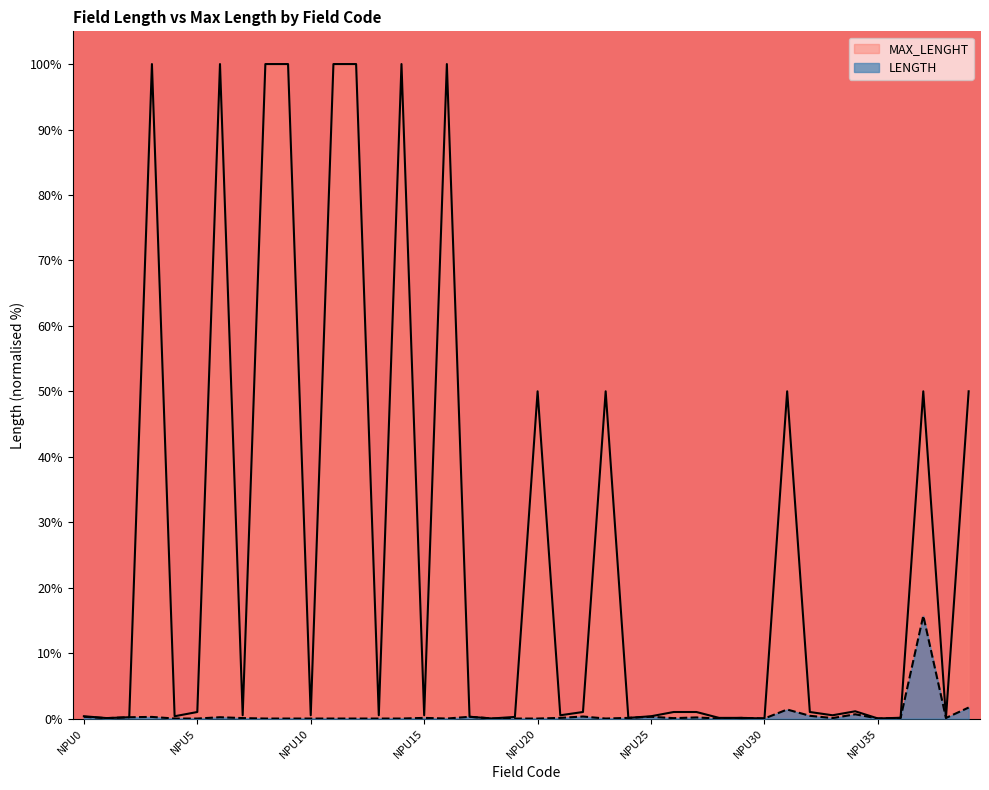

Is the value of MAX_LENGHT at NPU18 greater than the value of LENGTH at NPU23?

Yes